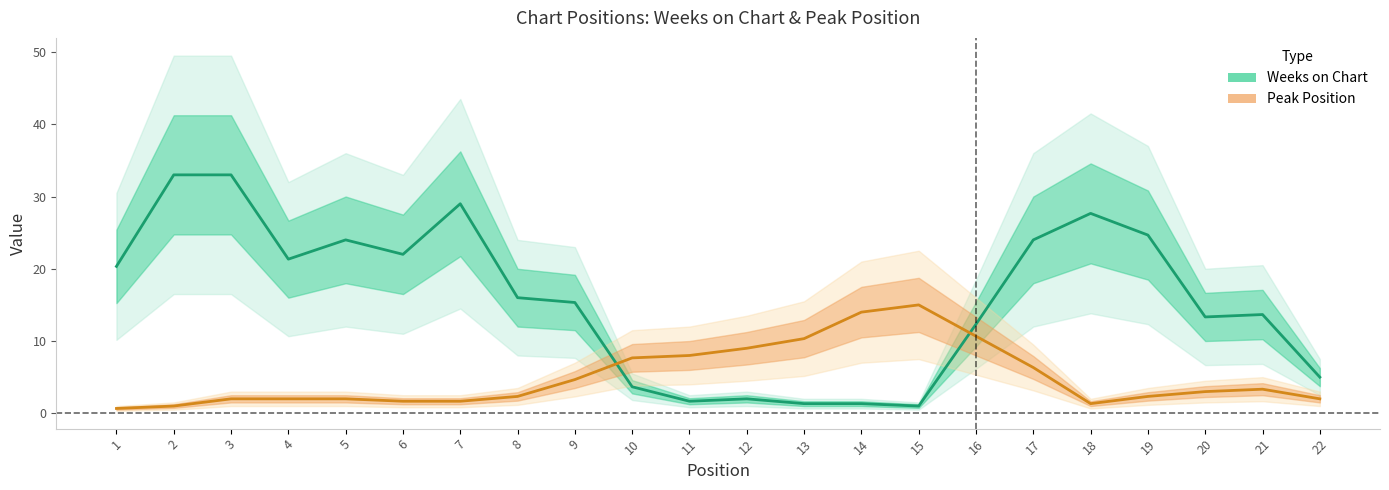

True or false: Peak Position and Weeks on Chart intersect in this chart.

True